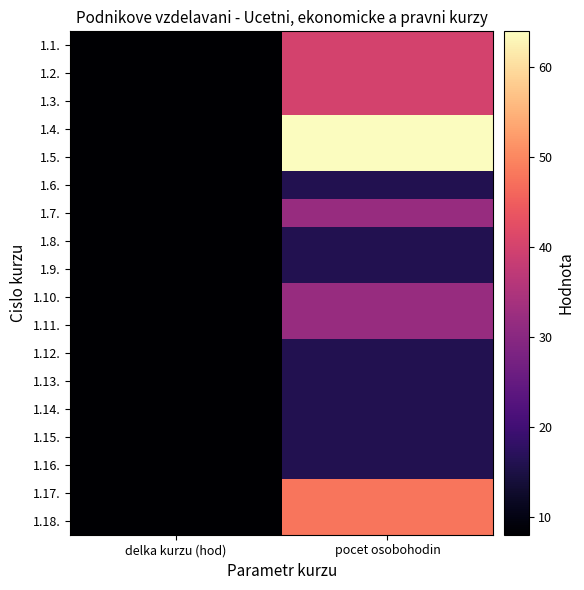

Rank the series by their maximum value, from lowest to highest.

1.6., 1.8., 1.9., 1.12., 1.13., 1.14., 1.15., 1.16., 1.7., 1.10., 1.11., 1.1., 1.2., 1.3., 1.17., 1.18., 1.4., 1.5.